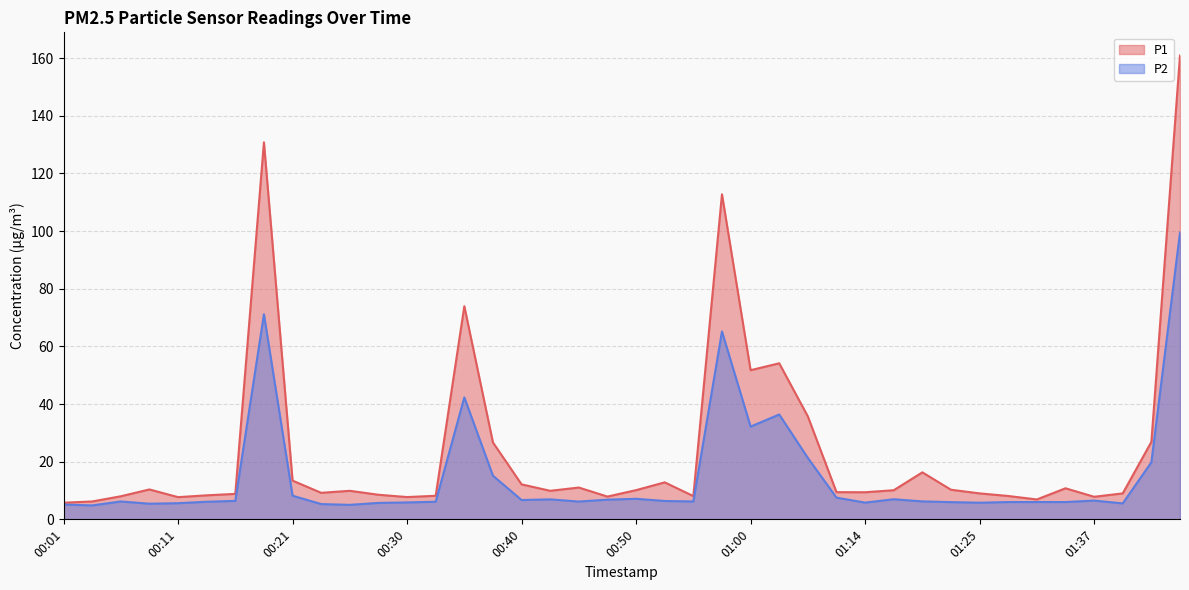

How many values in the P1 series are below 9?

14